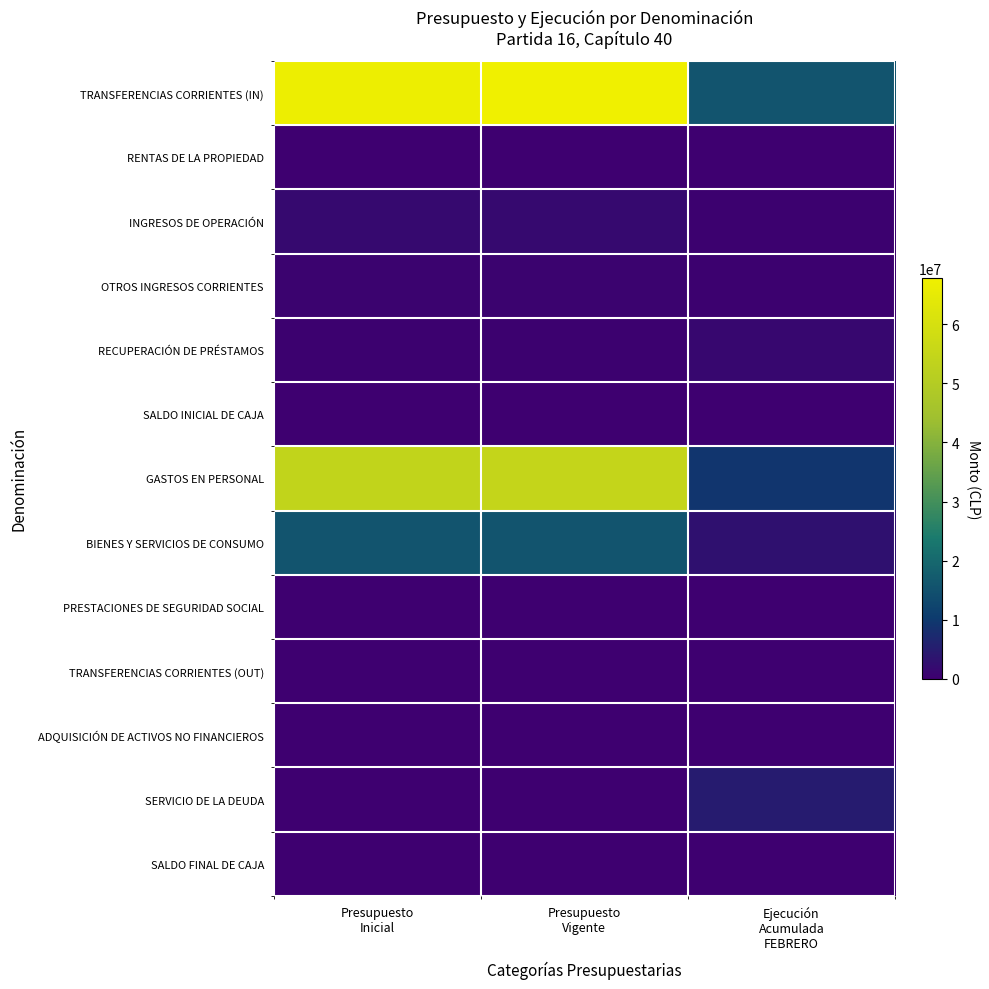

Count the number of categories in the chart.

3